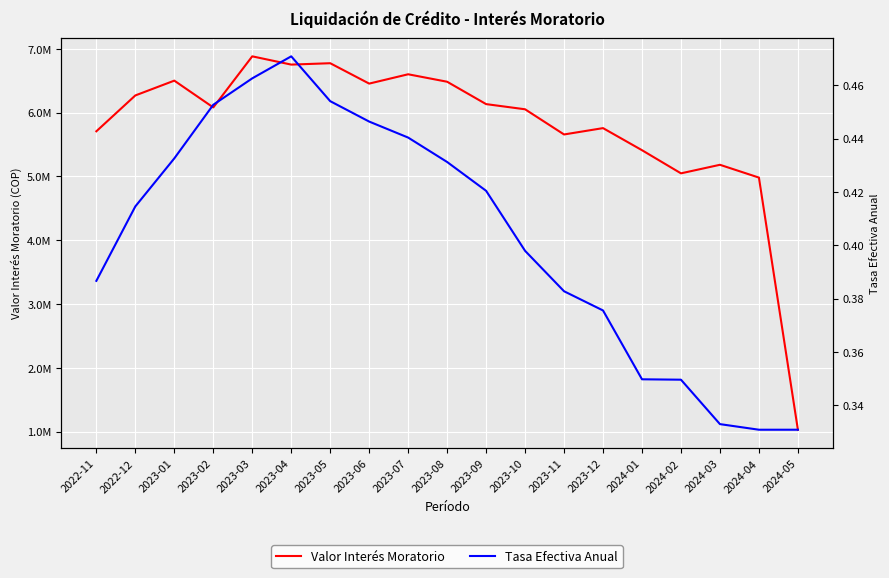

What is the label of the 8th point from the left?

2023-06